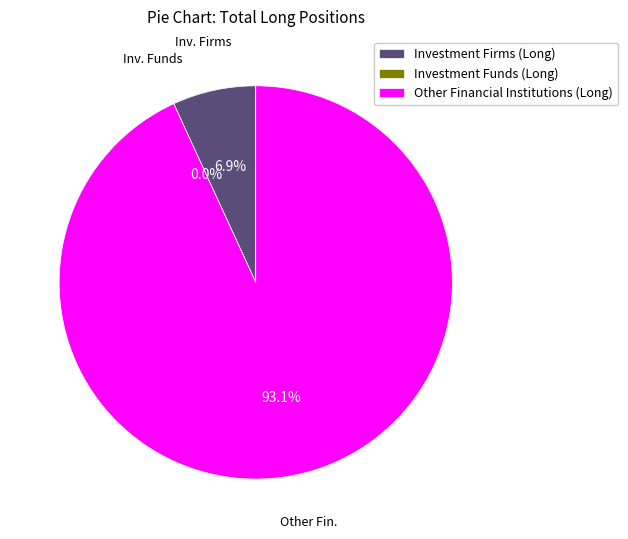

How many segments does this pie chart have?

3